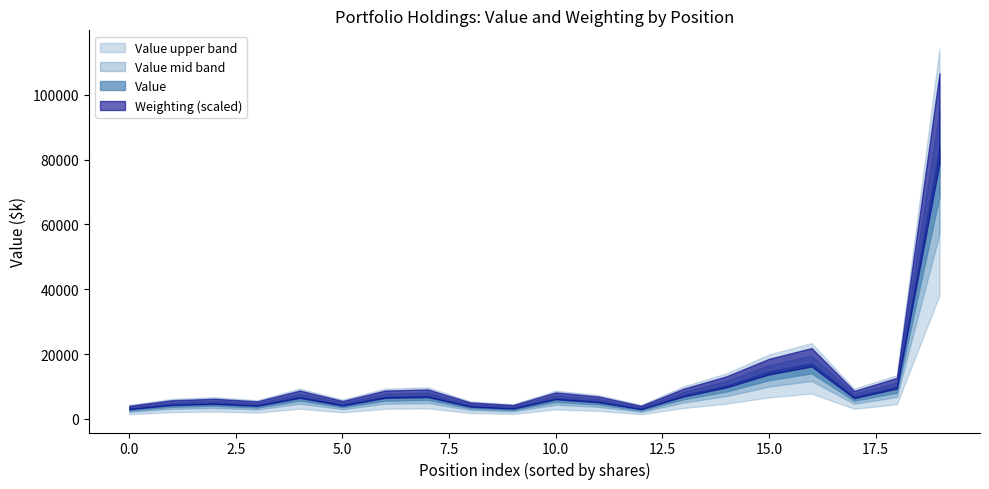

True or false: shares and value intersect in this chart.

False